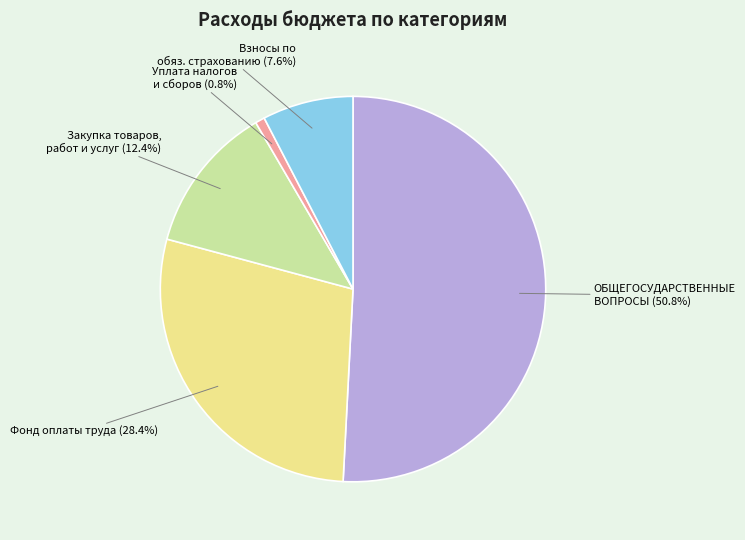

Is there a majority slice in this chart?

Yes